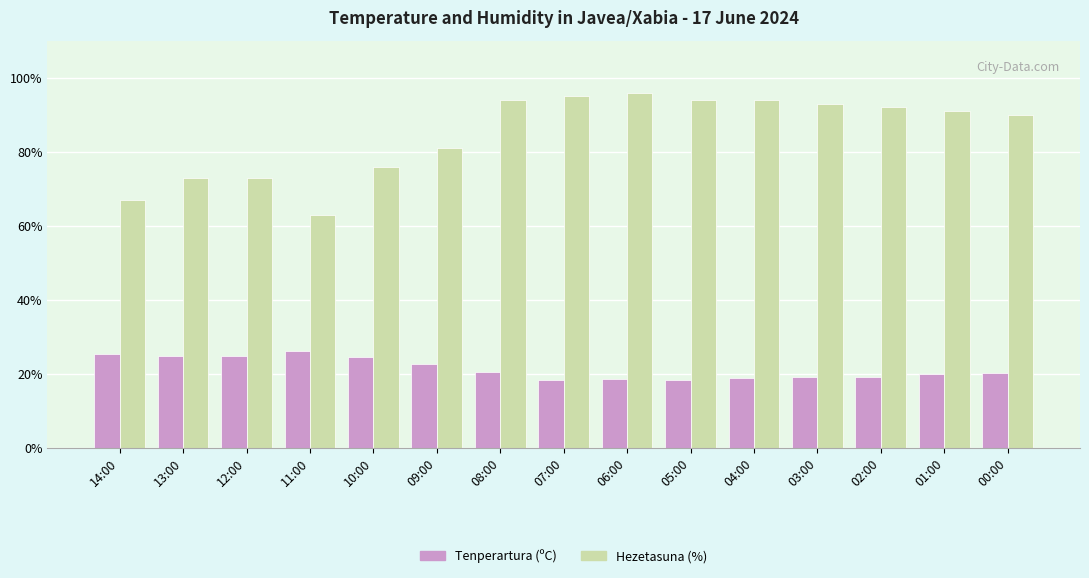

List the series in order of their peak value, highest first.

Hezetasuna (%), Tenperartura (ºC)